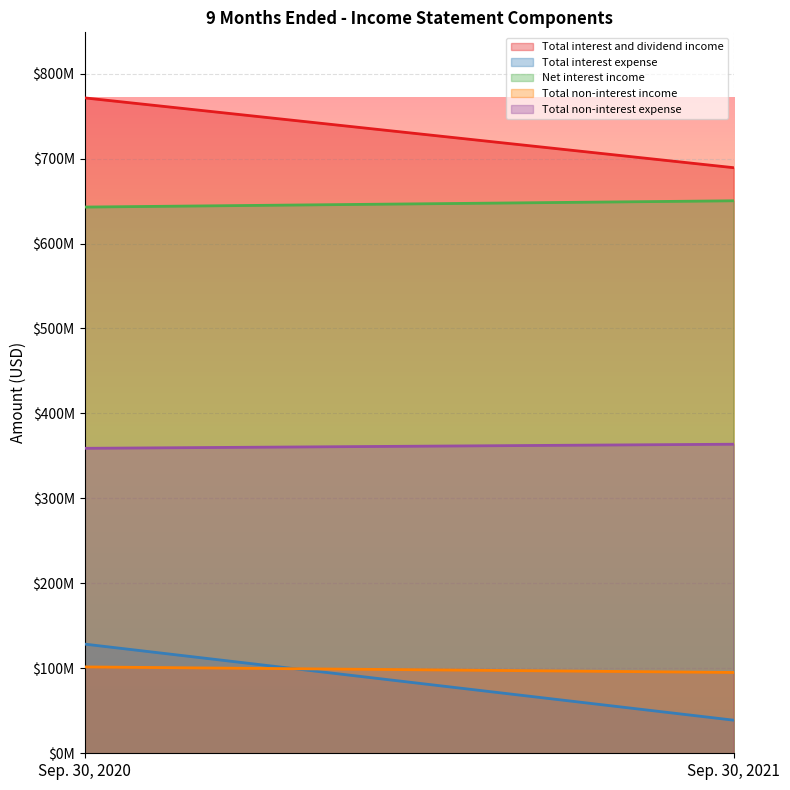

What are all the series names shown in the legend?

Total interest and dividend income, Total interest expense, Net interest income, Total non-interest income, Total non-interest expense